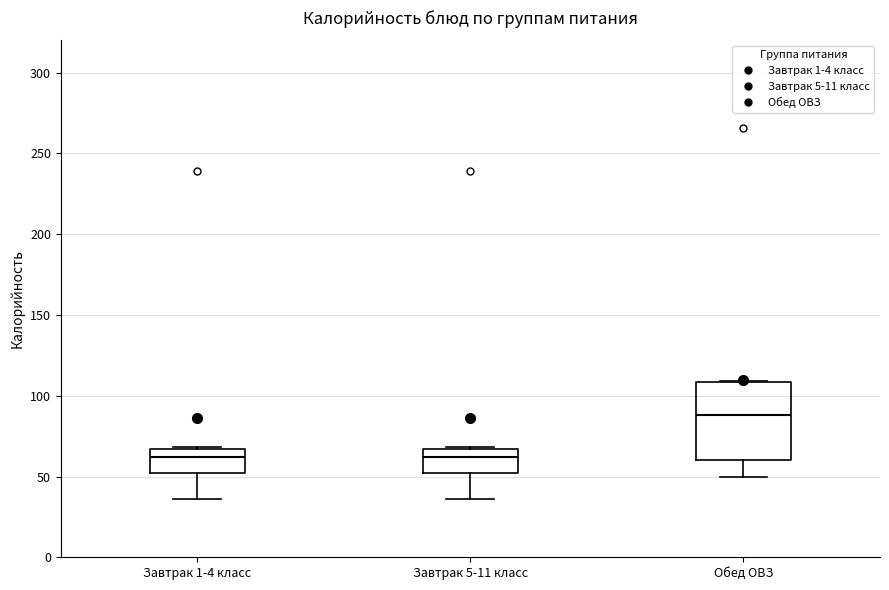

Which box is the tallest, from its lower edge to its upper edge?

Обед ОВЗ